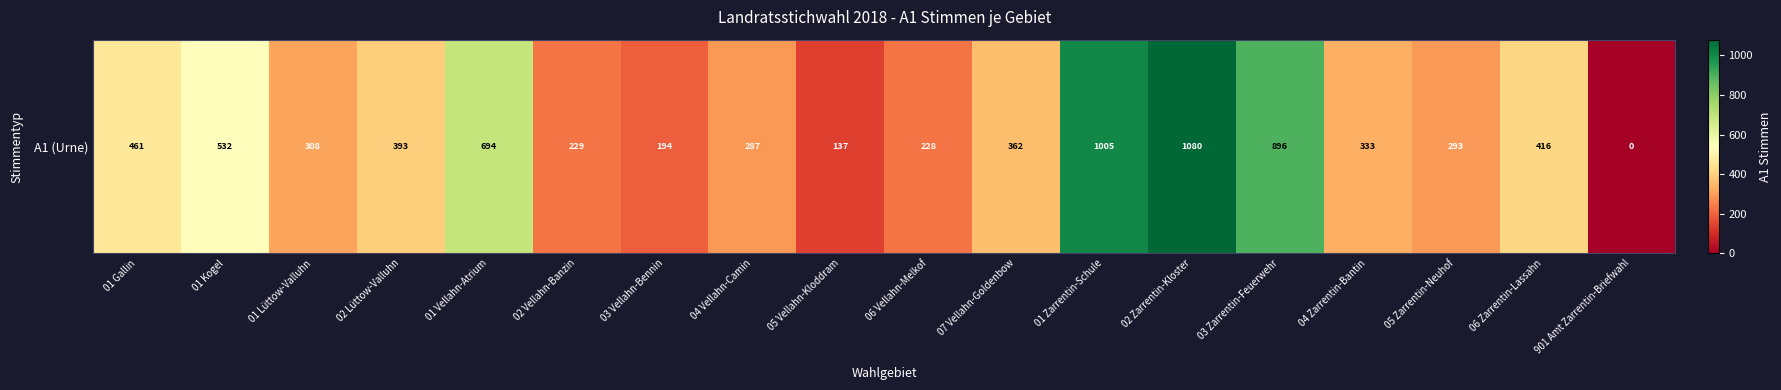

What is the ratio of the value at 01 Gallin to the value at 01 Kogel?

0.9